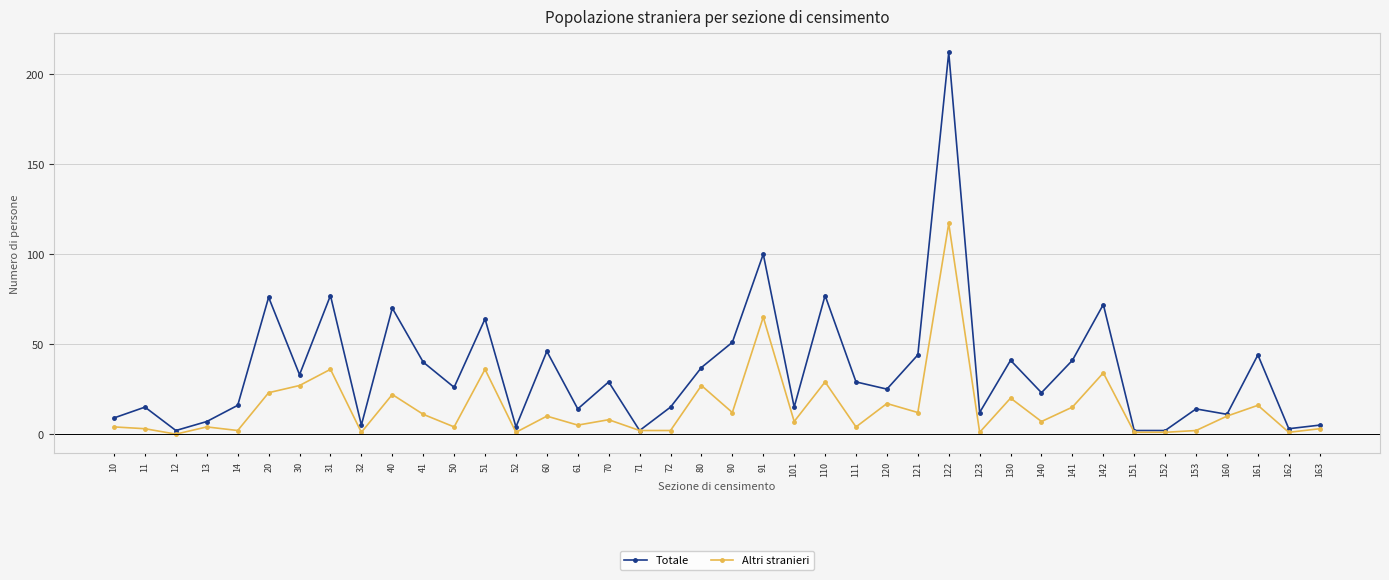

What is the maximum value for Altri stranieri?

117